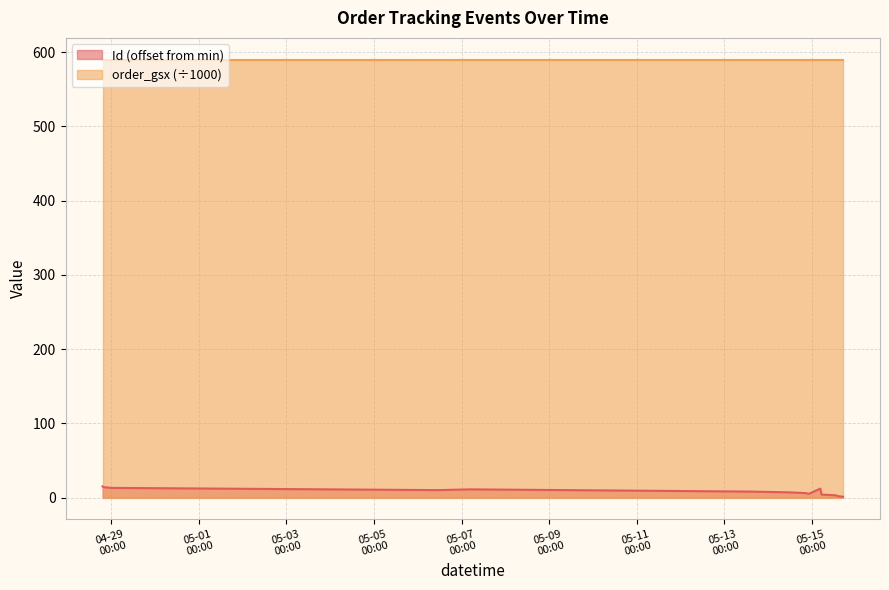

What is the greatest value displayed?

589.6